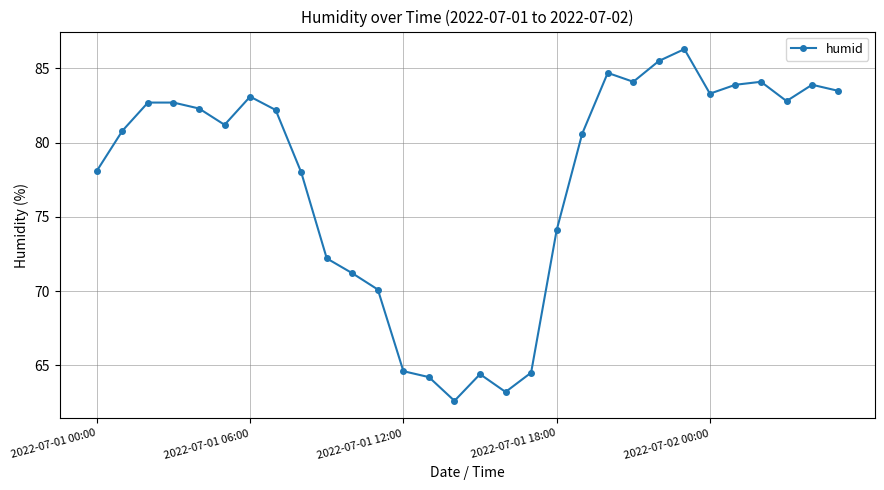

How many interior local valleys (lower than both neighbors) does the data have?

6